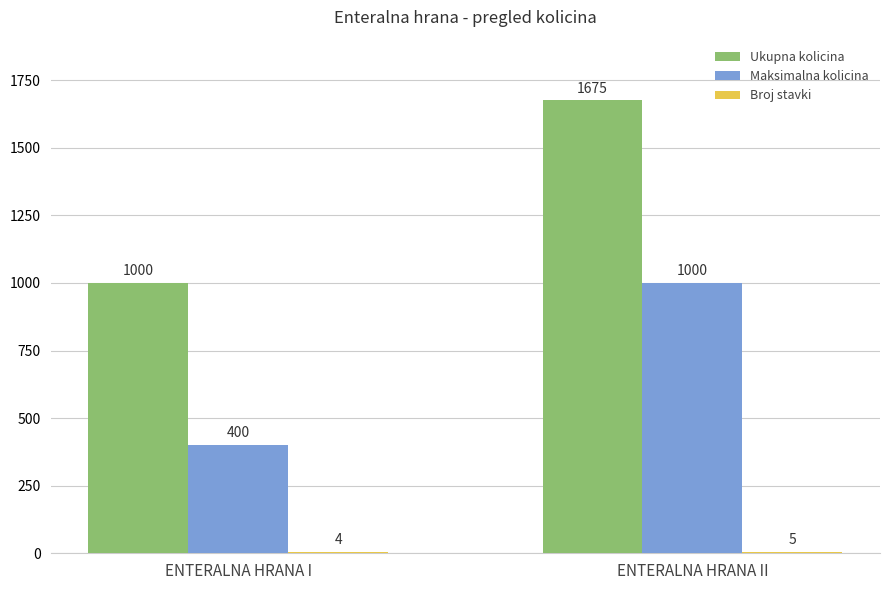

At which category is the sum across all series the highest?

ENTERALNA HRANA II